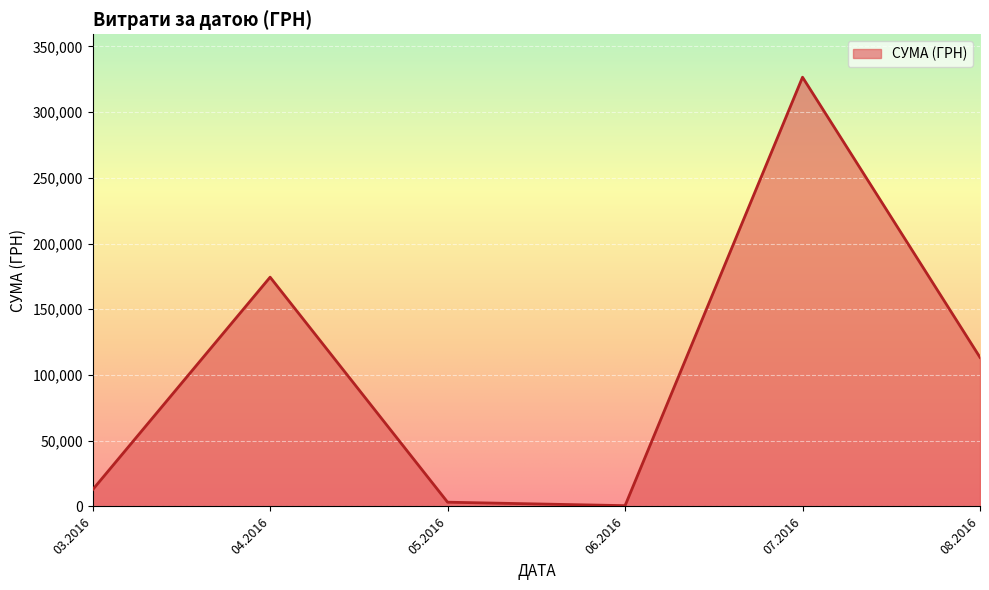

At which category does the data reach its first local peak?

04.2016